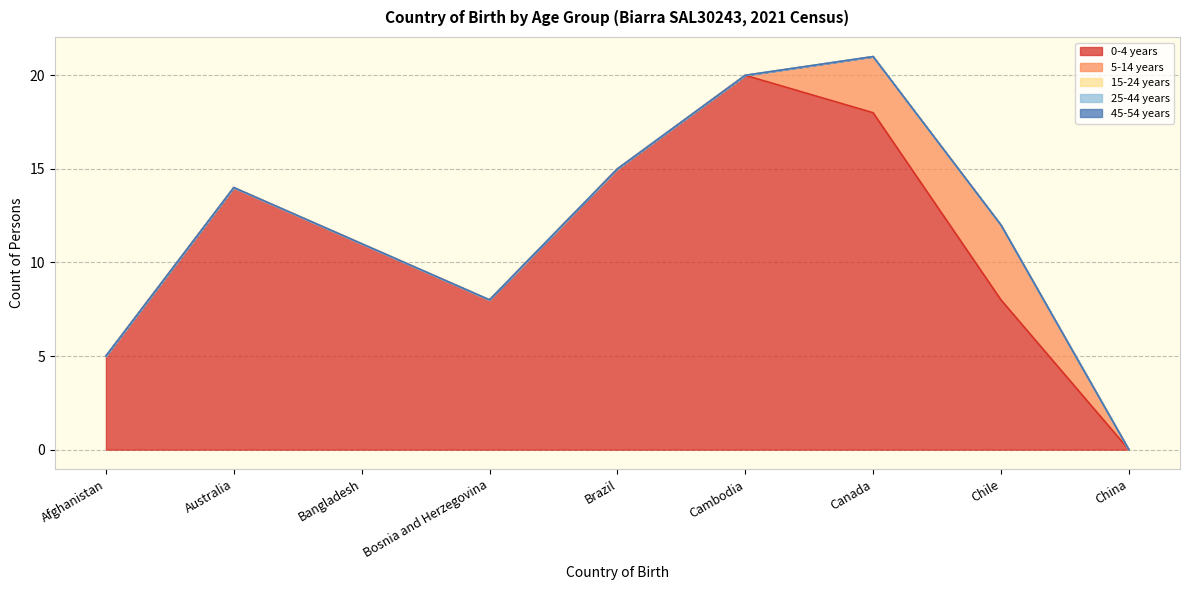

What is the label of the 7th point from the right?

Bangladesh